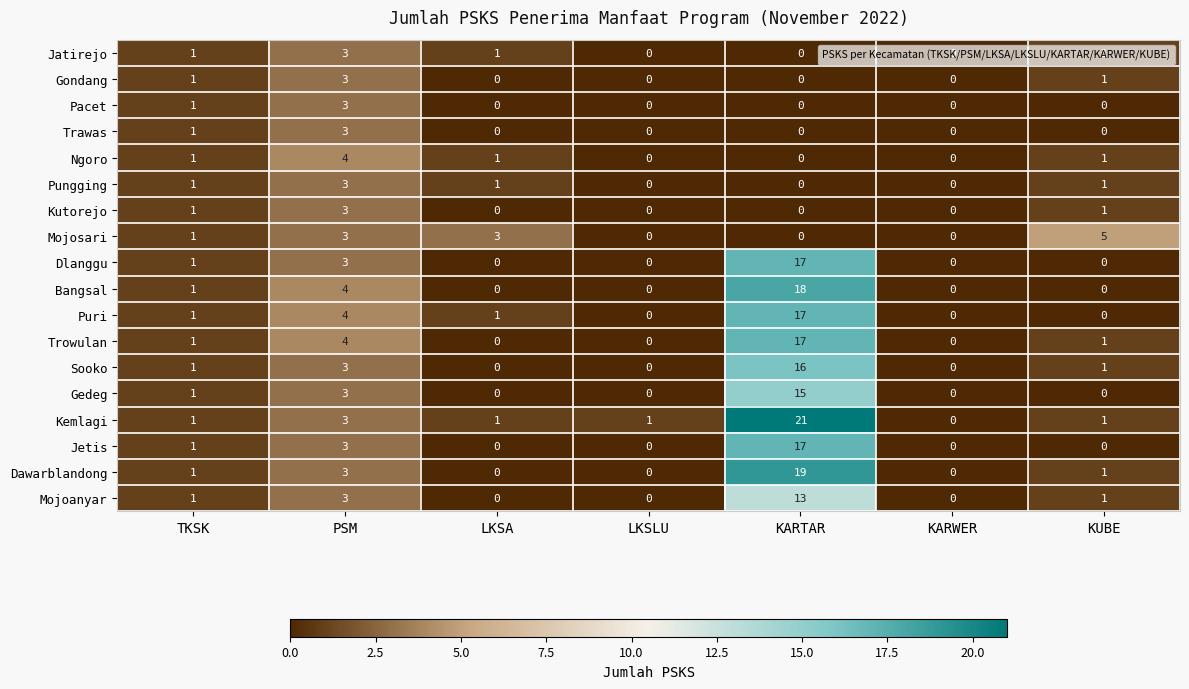

What is the difference between the maximum and minimum values in the Mojoanyar series?

13